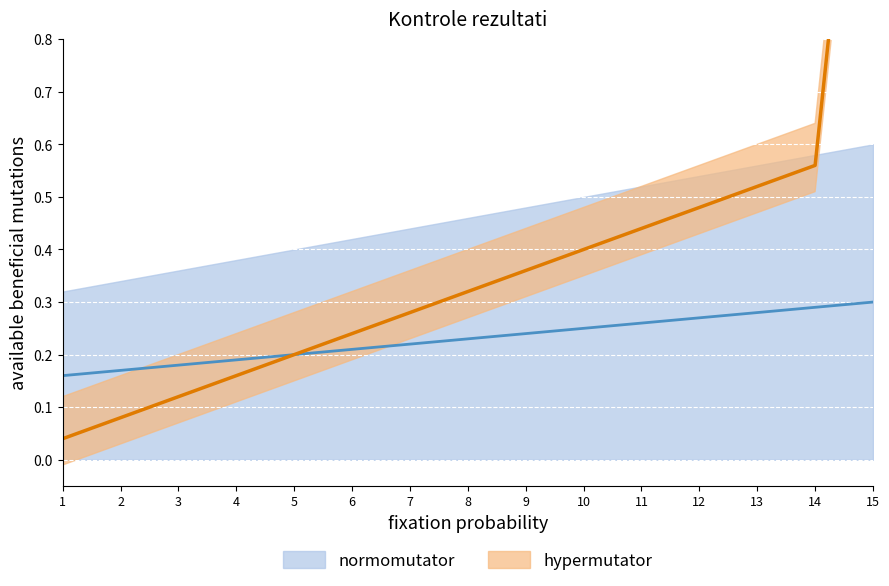

At which label is normomutator closest to 0?

1